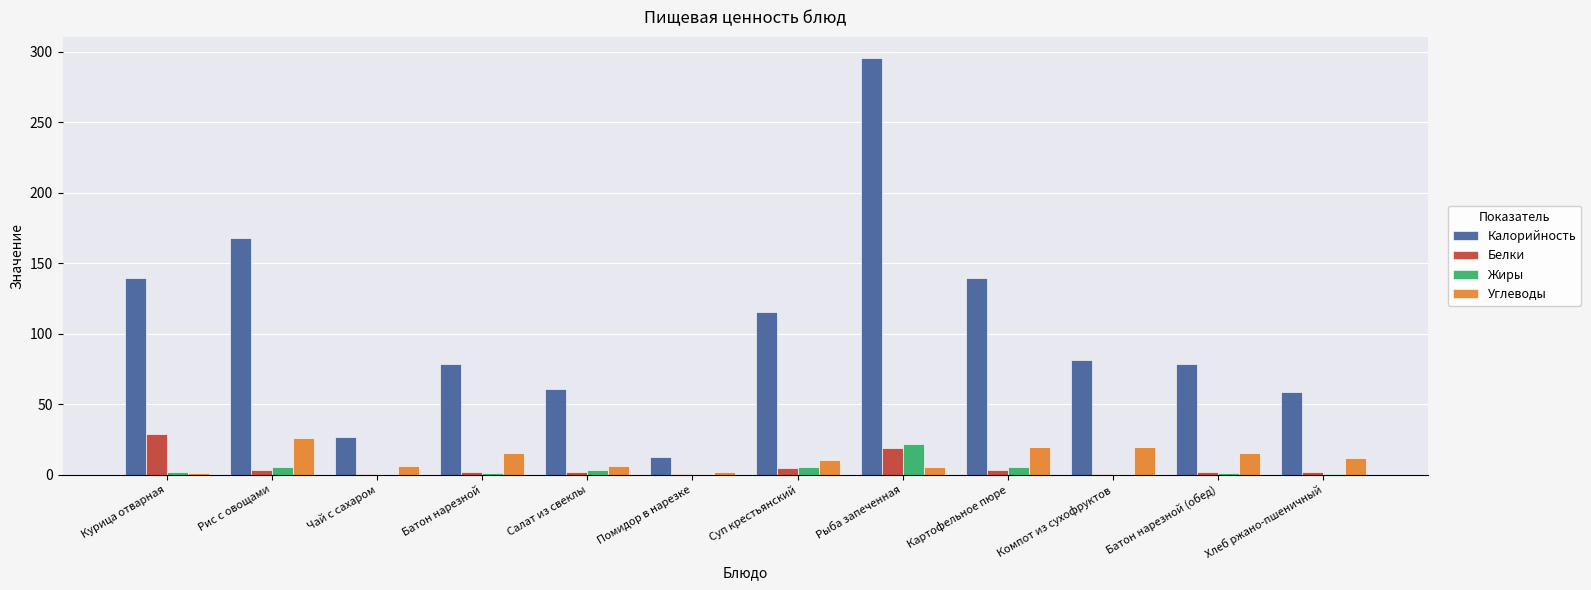

What is the sum of all Жиры values?

46.9